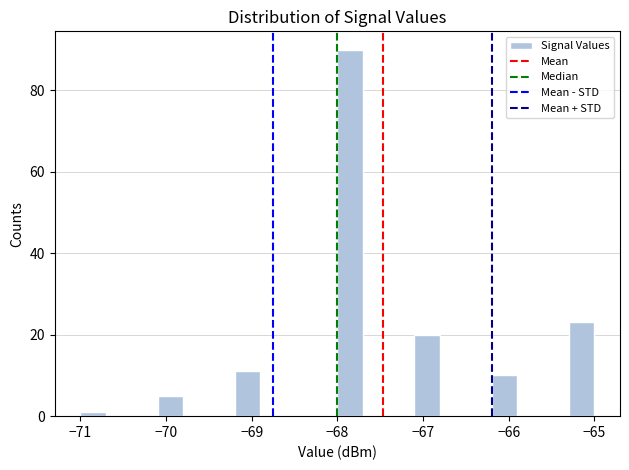

Around what value on the x-axis is the tallest bar? Give the approximate position of its centre, as read against the axis.

-67.8